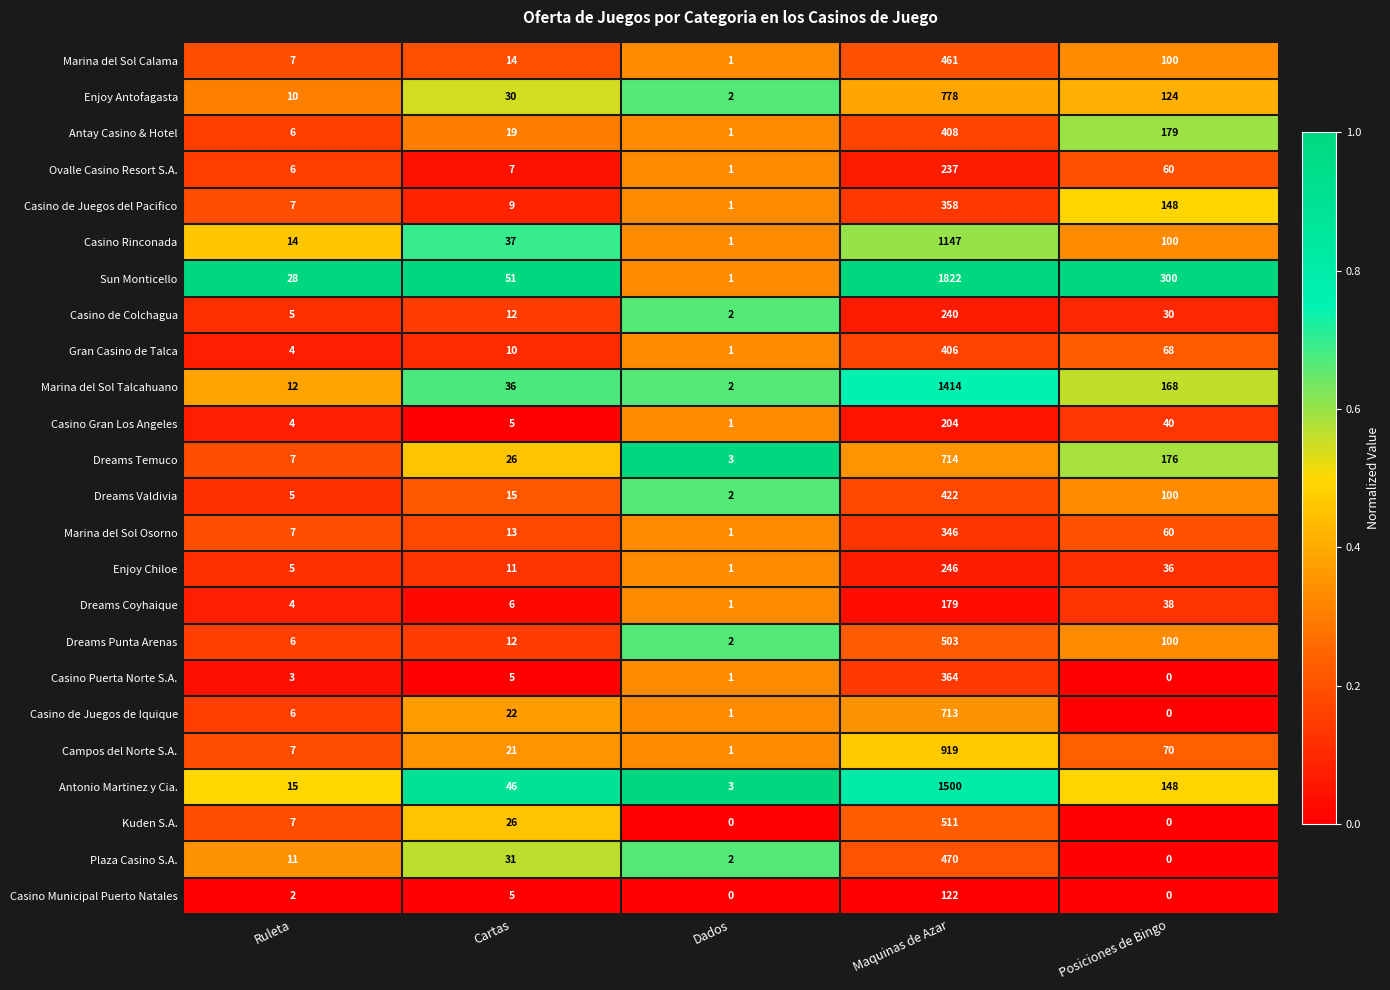

What is the difference between the second highest and minimum values in the Marina del Sol Osorno series?

59